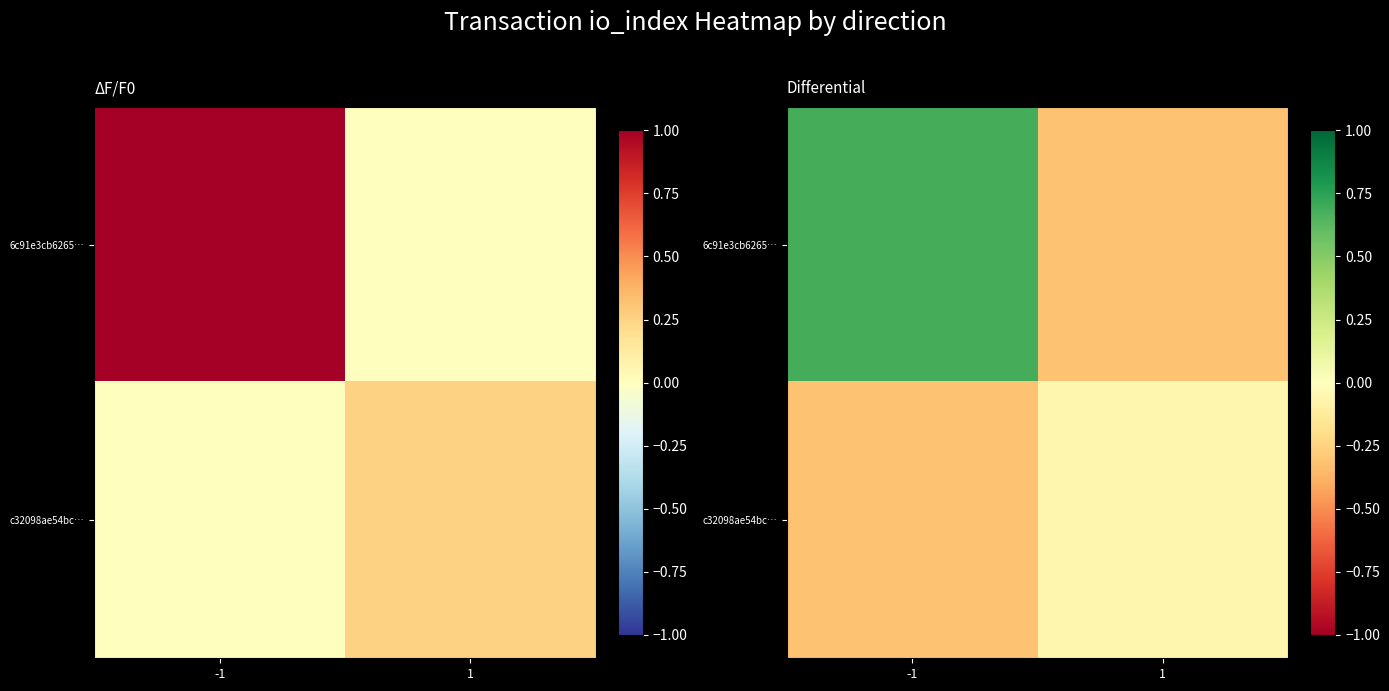

The c32098ae54bc… series shows -0.3 at -1. True or false?

True